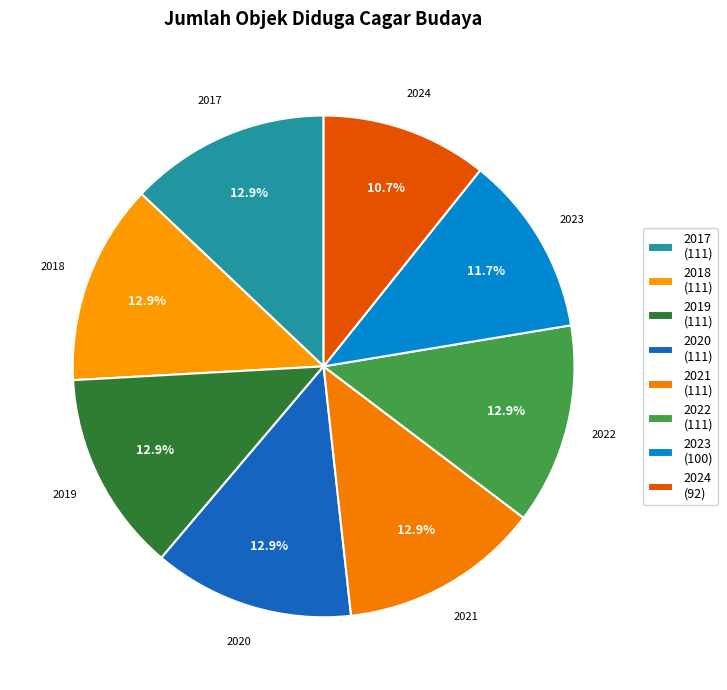

How many slices are in this pie chart?

8